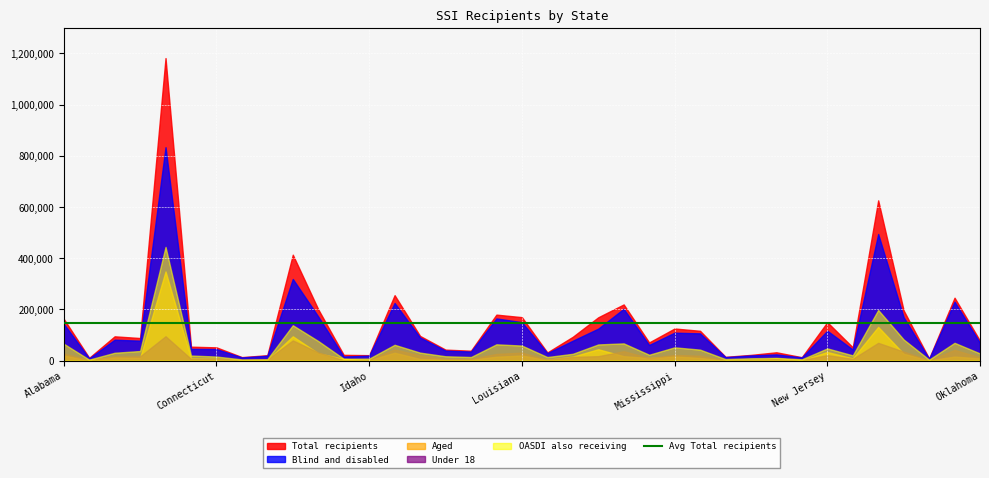

At which category is the sum across all series the highest?

California